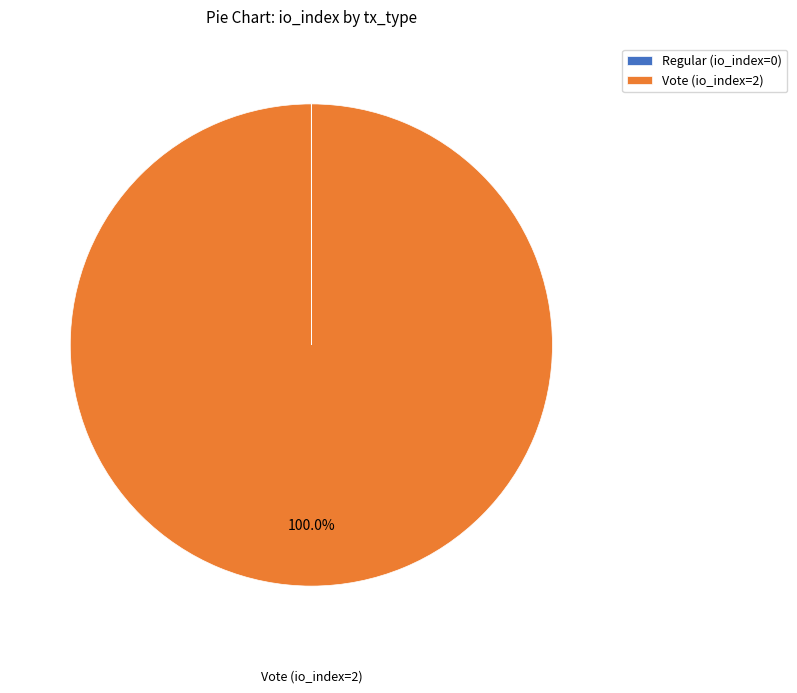

What percentage is the Vote slice, to the nearest percent?

100%